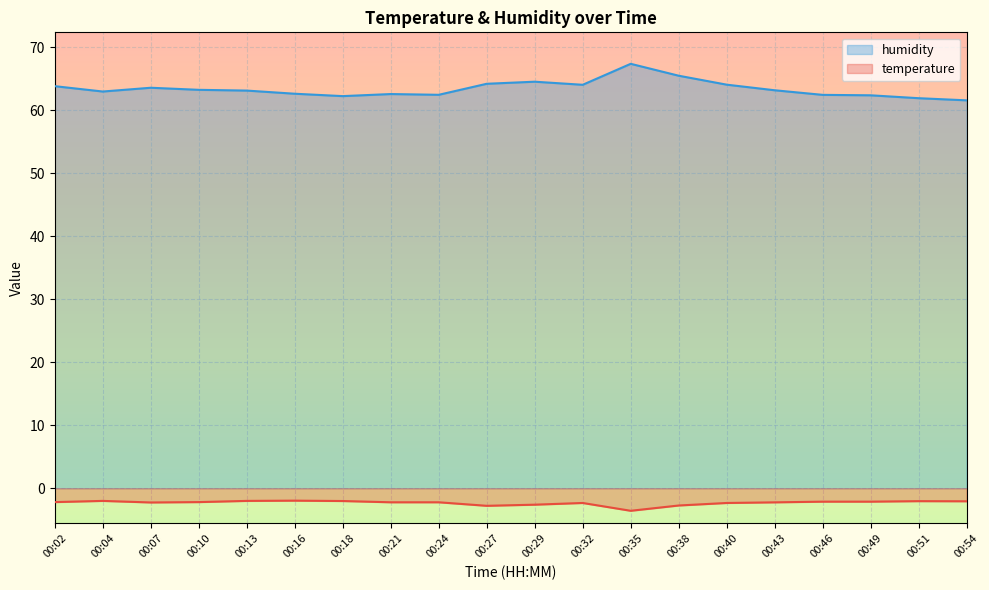

True or false: humidity and temperature intersect in this chart.

False